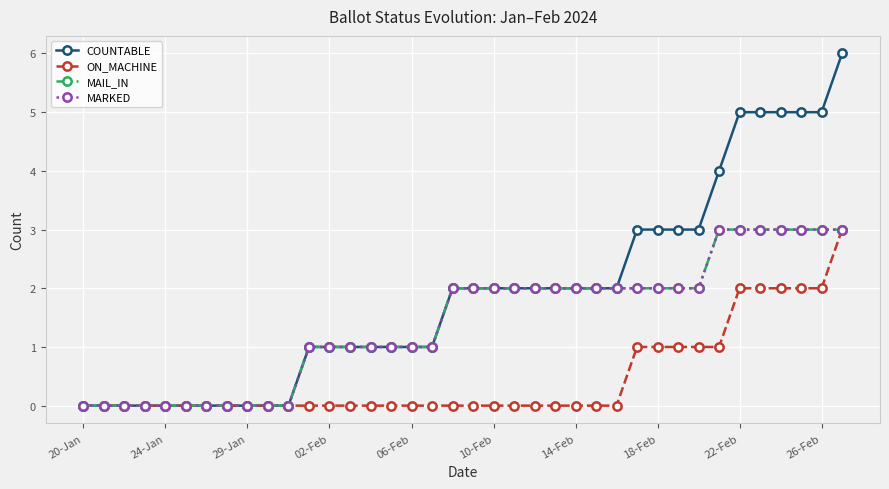

True or false: COUNTABLE and MAIL_IN cross at least once.

False